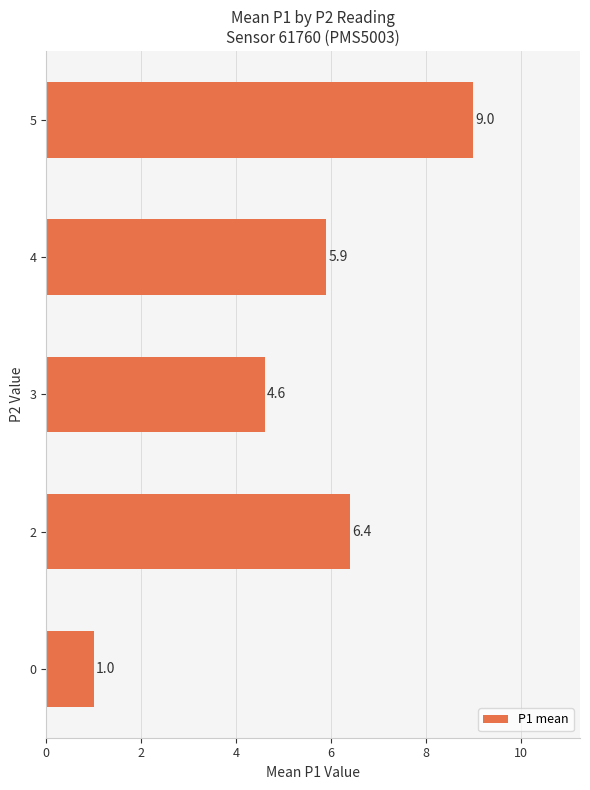

Reading bottom to top, extract all data points from this chart.

0=1.0	2=6.4	3=4.6	4=5.9	5=9.0